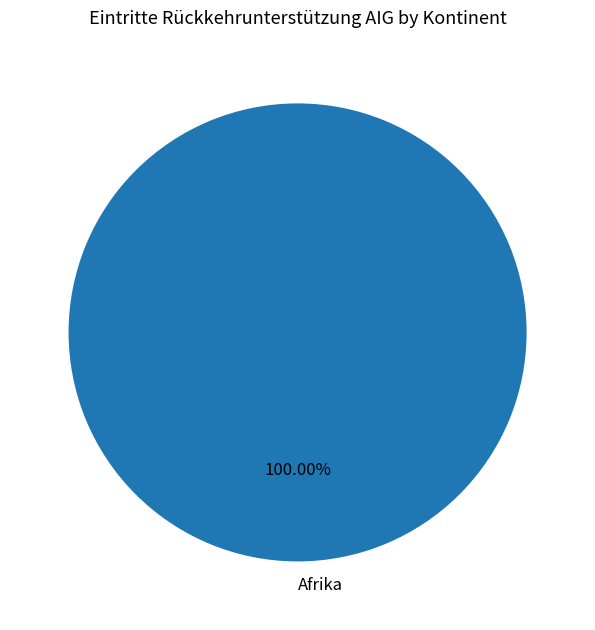

Is there any slice that represents more than half of the pie?

Yes